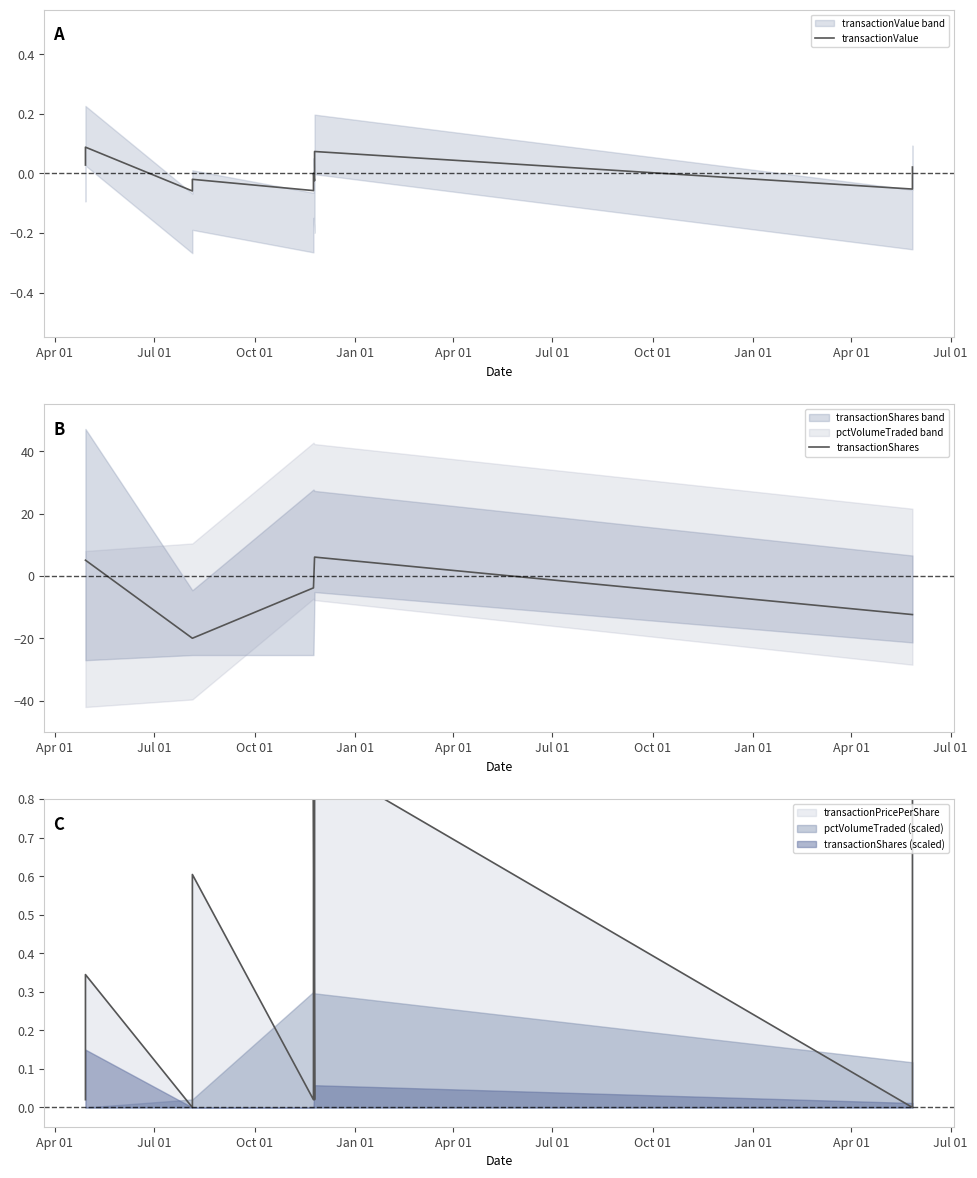

Which series has the largest range (max minus min)?

transactionShares